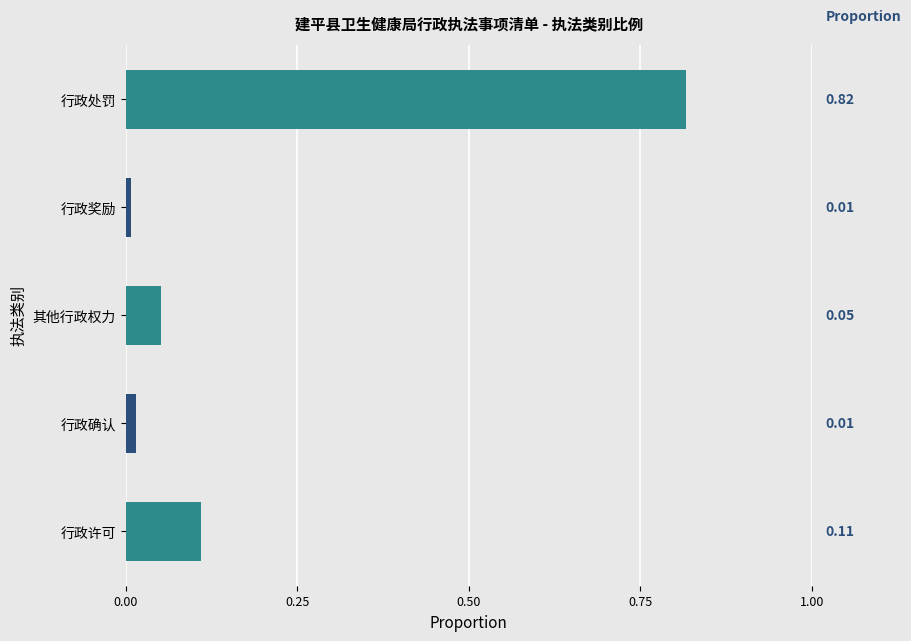

Between 行政许可 and 行政确认, which is larger?

行政许可